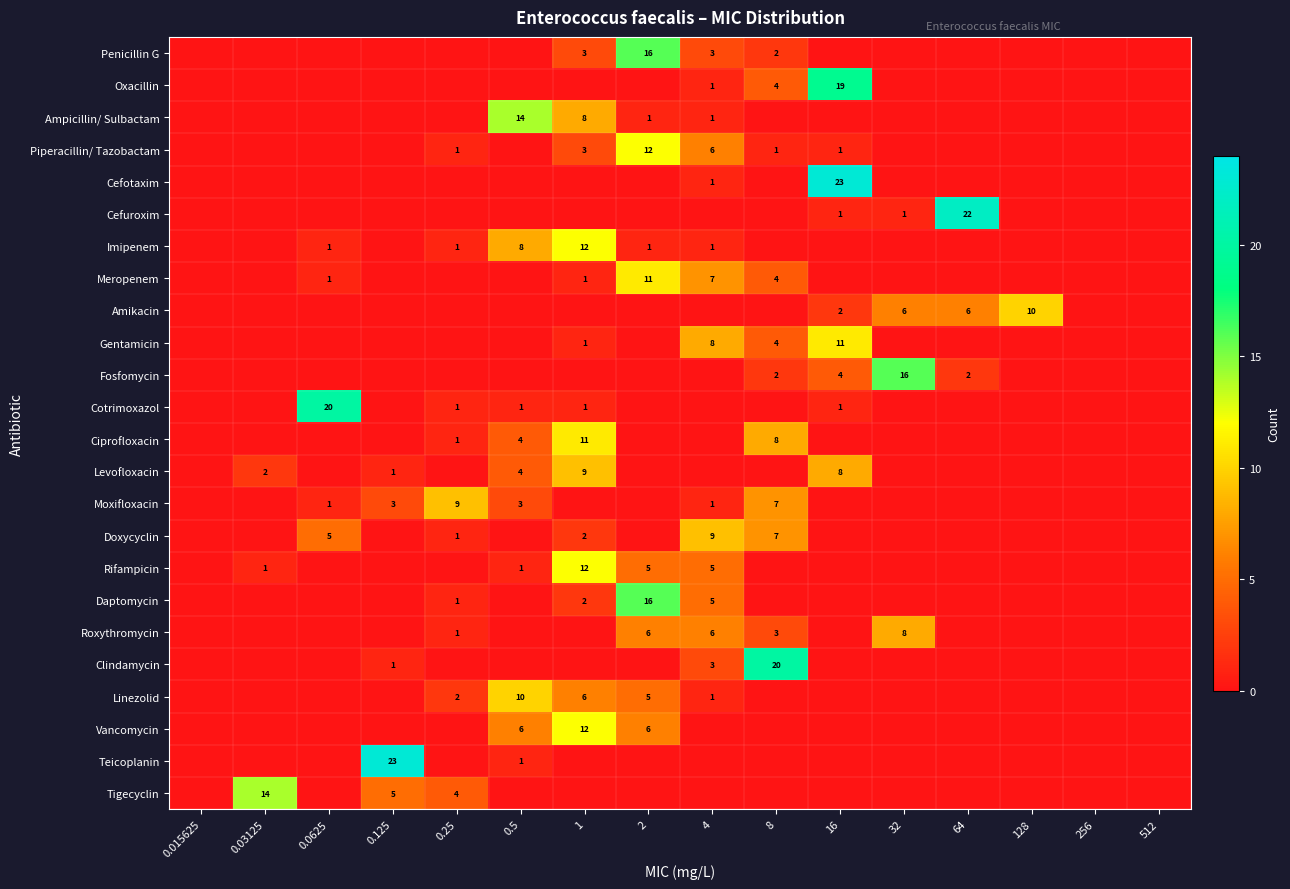

Is it true that Cotrimoxazol equals 1 at 16?

True